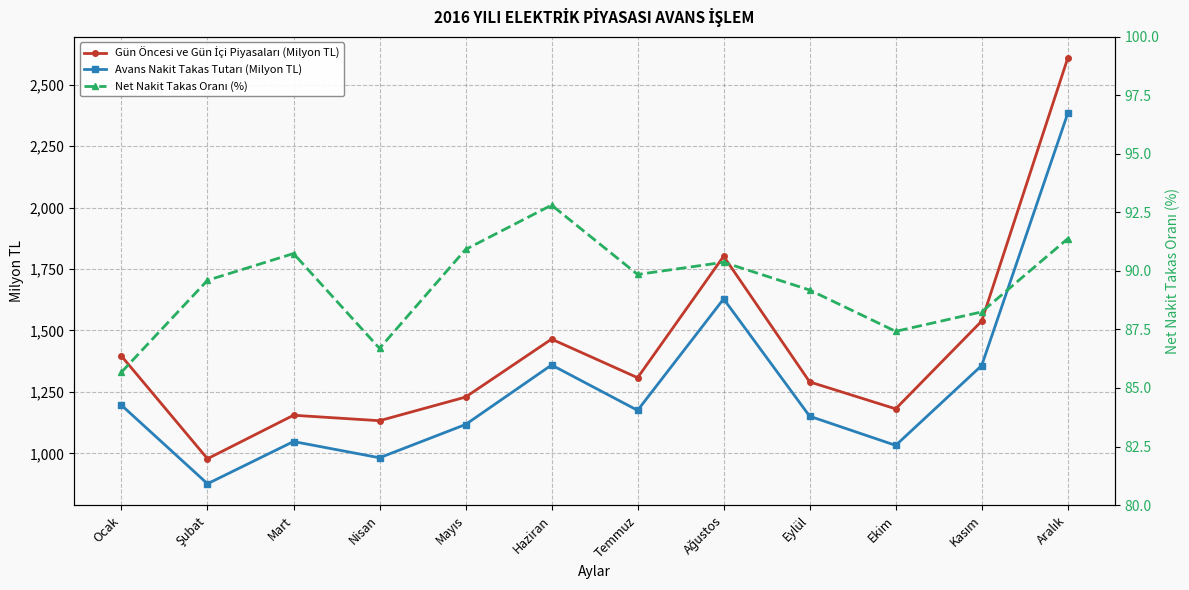

What is the label of the 4th point from the left?

Nisan